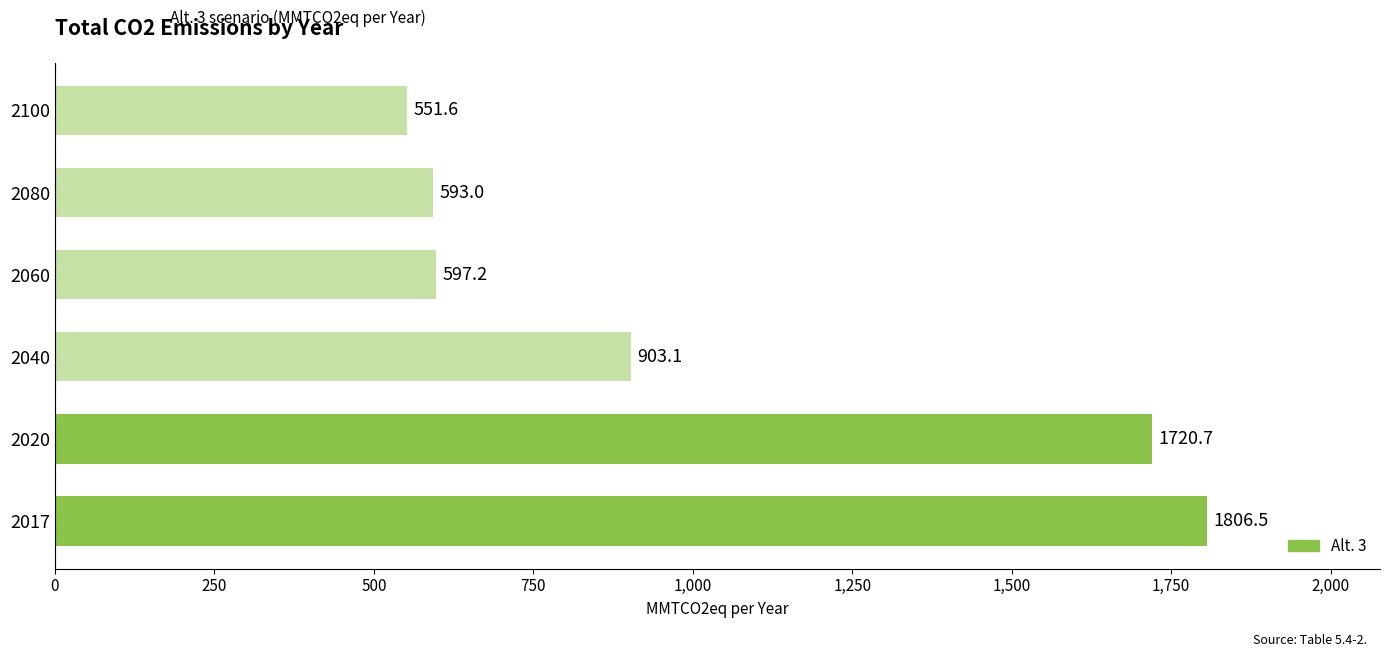

Reading bottom to top, list all the values displayed in this chart.

2017=1806.5	2020=1720.7	2040=903.1	2060=597.2	2080=593.0	2100=551.6